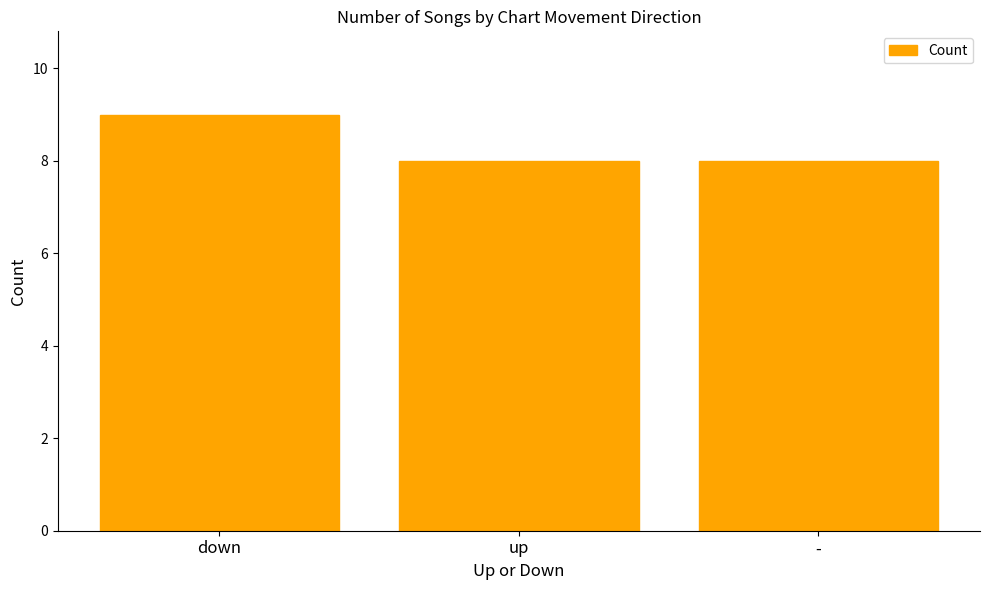

What is the value of the 2nd bar from the left?

8